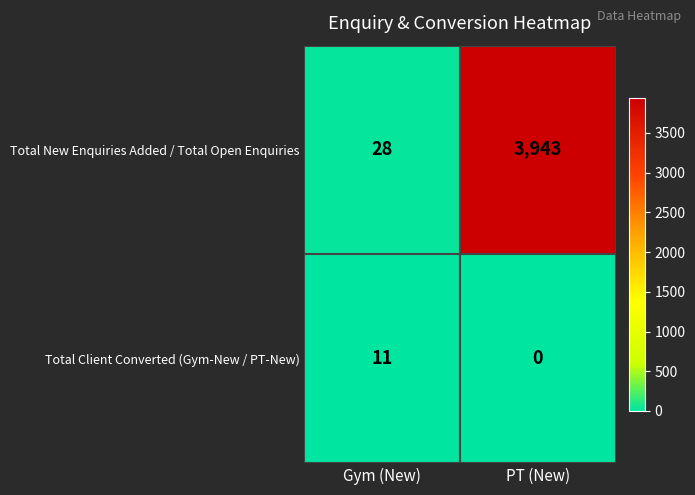

Rank the series by their maximum value, from lowest to highest.

Total Client Converted (Gym-New / PT-New), Total New Enquiries Added / Total Open Enquiries